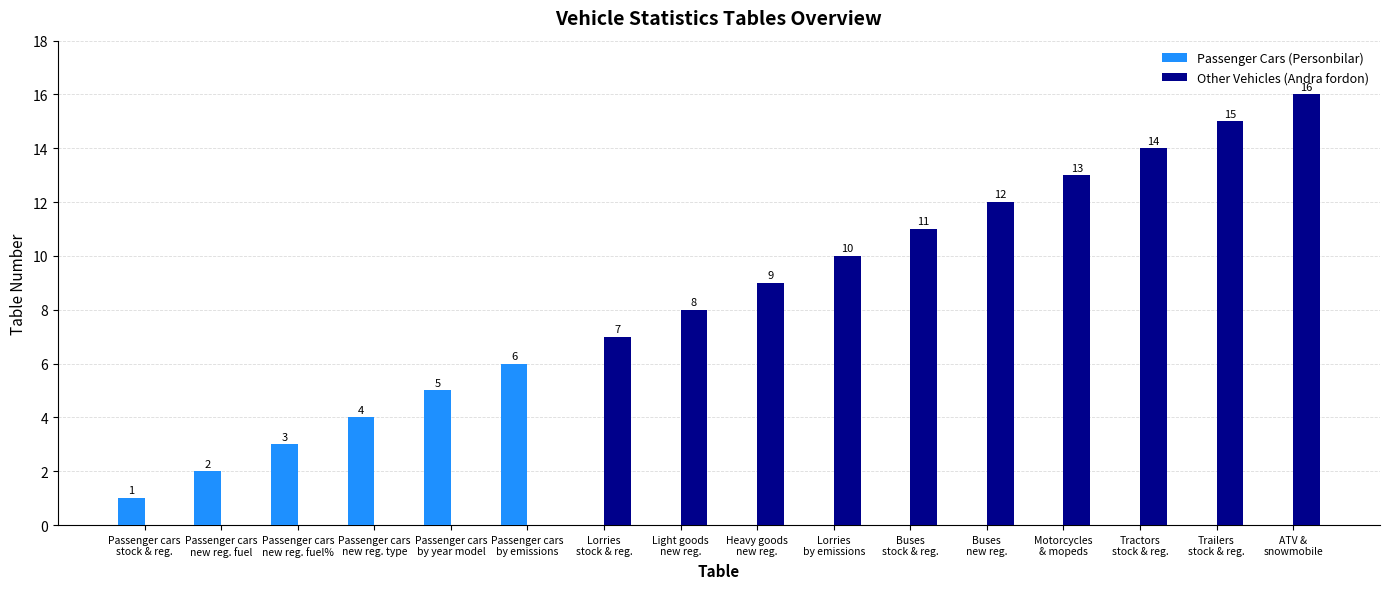

Which series has the largest total across all categories?

Other Vehicles (Andra fordon)